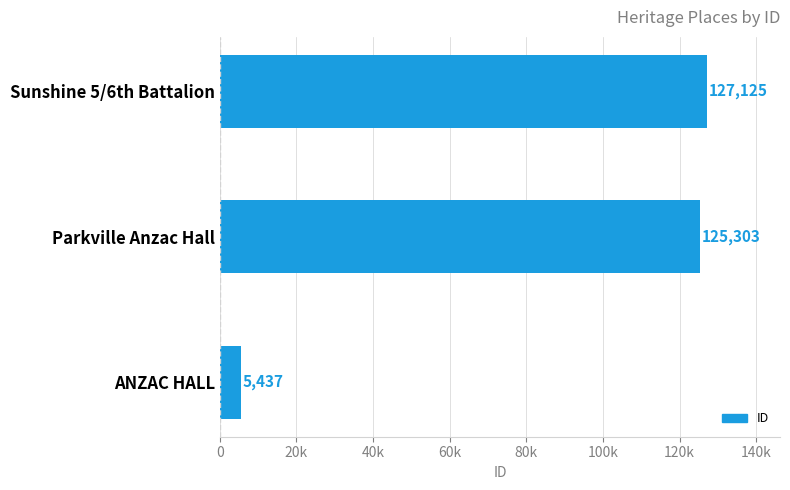

Are the bars horizontal?

Yes